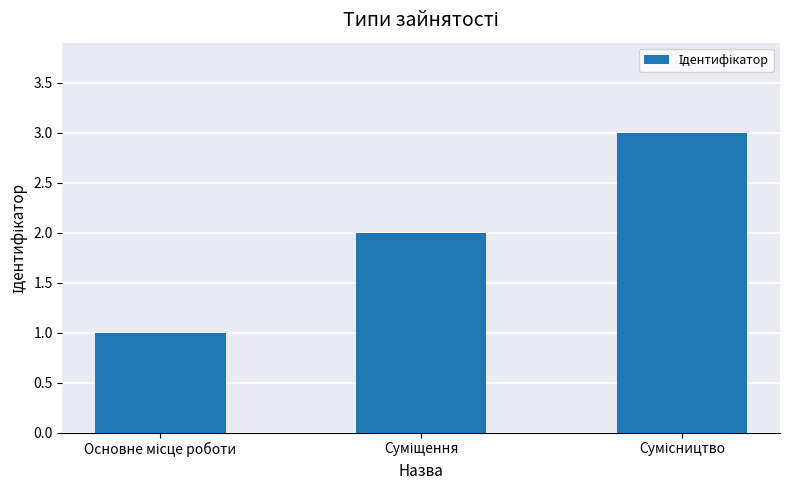

What is the difference between the maximum and minimum values?

2